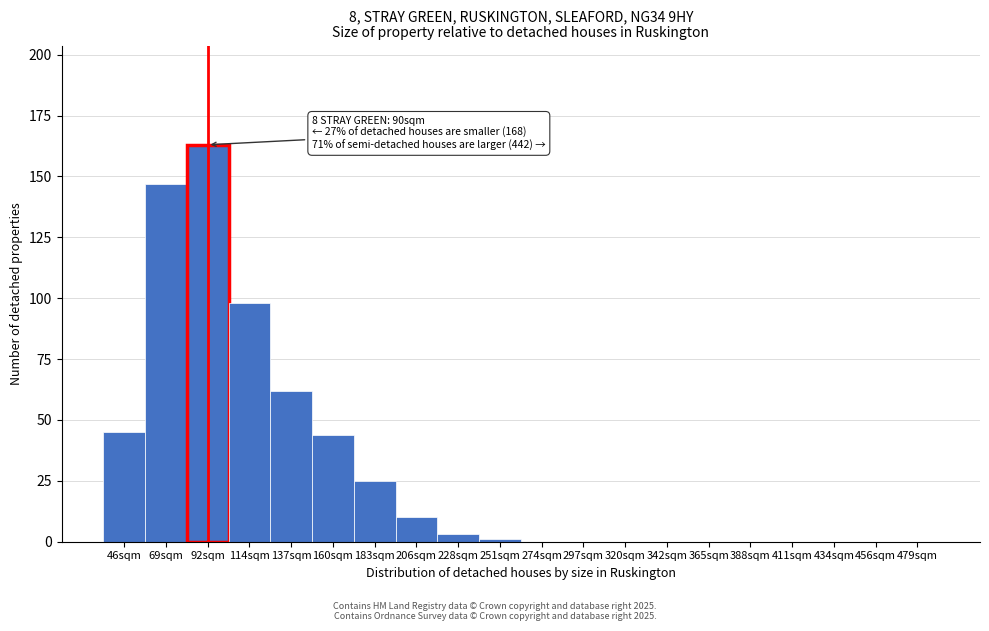

Reading left to right, what are all the values shown in this chart?

46sqm=45	69sqm=147	92sqm=163	114sqm=98	137sqm=62	160sqm=44	183sqm=25	206sqm=10	228sqm=3	251sqm=1	274sqm=0	297sqm=0	320sqm=0	342sqm=0	365sqm=0	388sqm=0	411sqm=0	434sqm=0	456sqm=0	479sqm=0